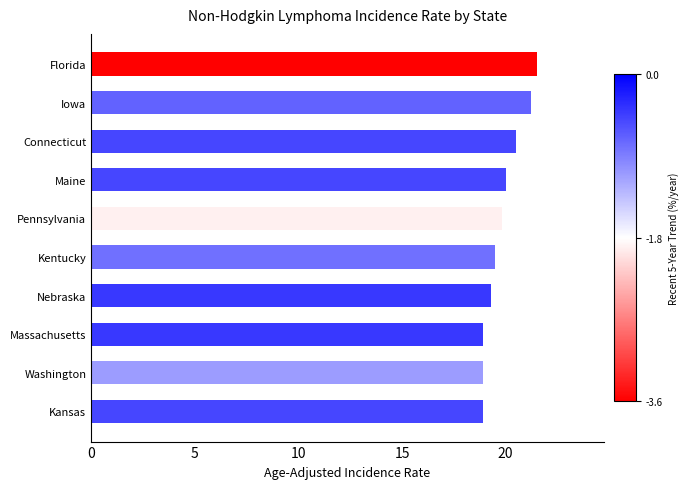

What is the average value?

19.9